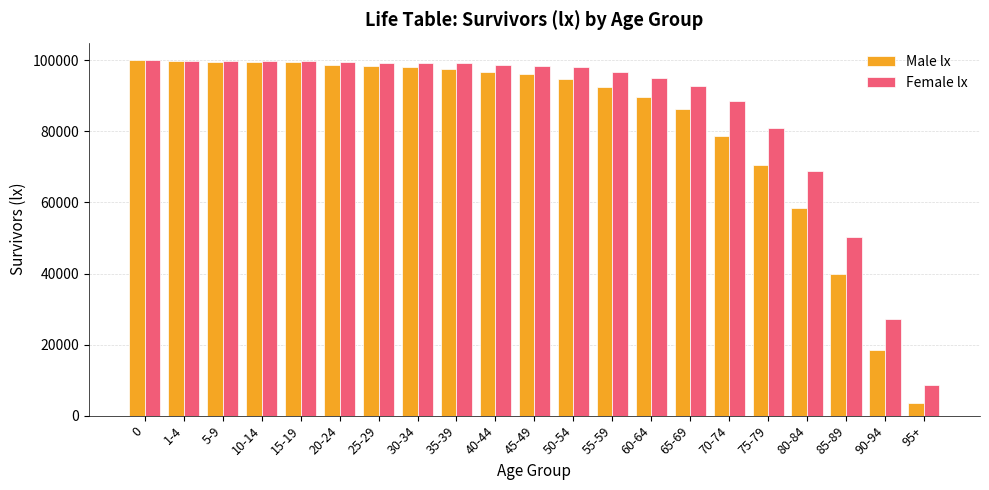

What is the spread (max minus min) of values at 10-14?

116